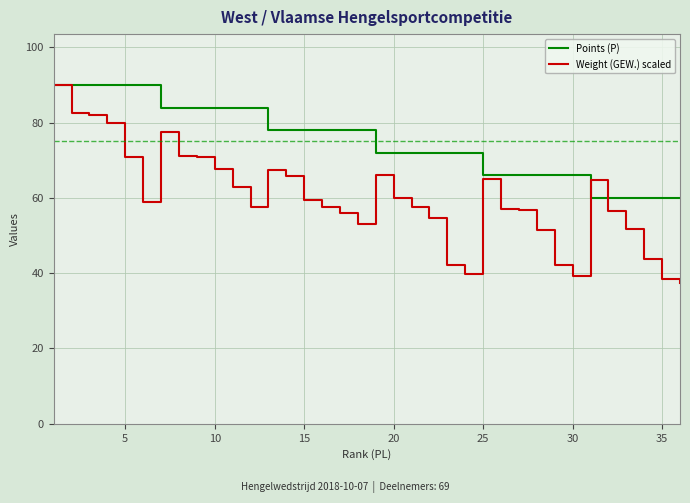

Which series has the largest total across all categories?

Points (P)